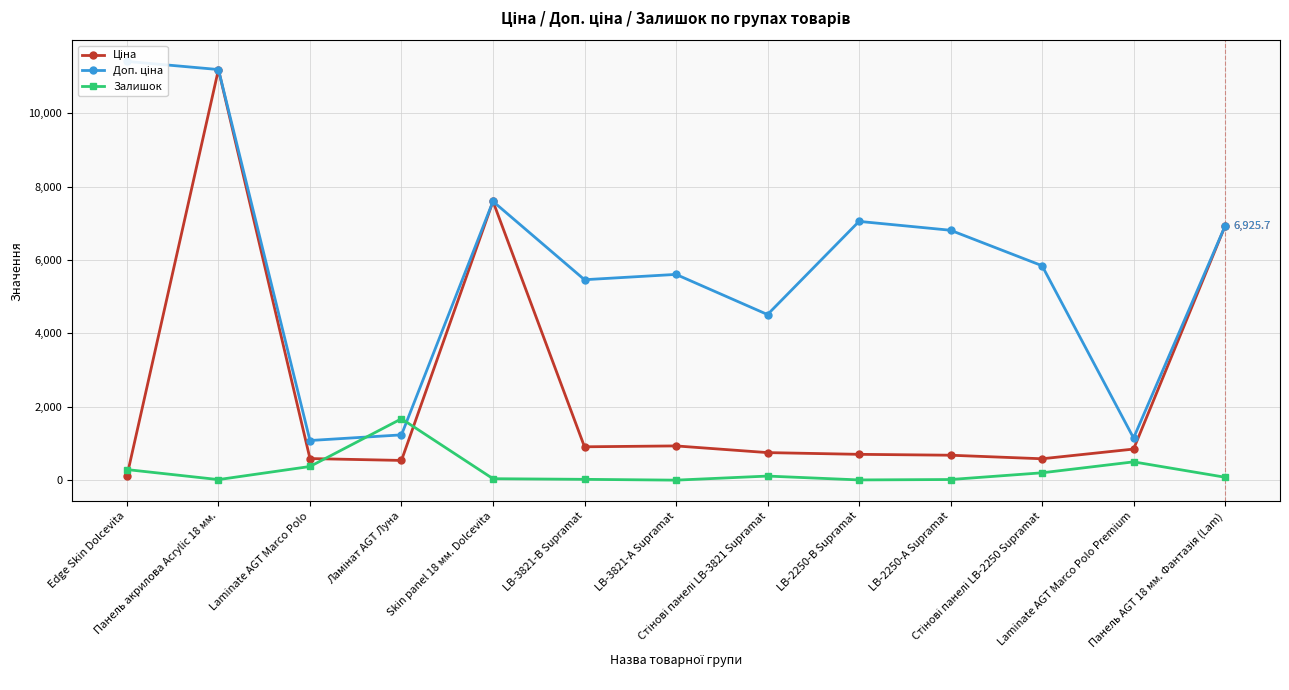

What is the label of the 1st point from the left?

Edge Skin Dolcevita